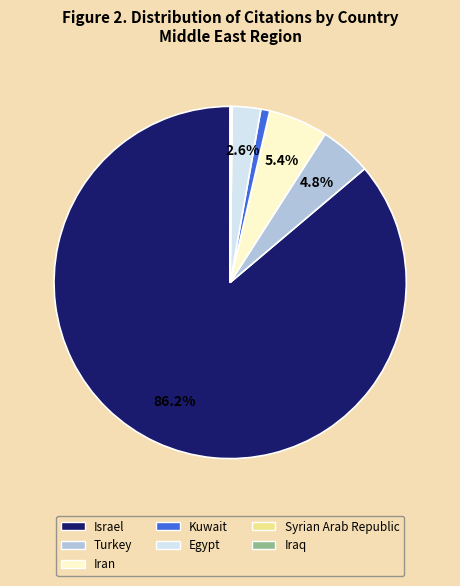

Is the sum of Israel and Turkey greater than half?

Yes